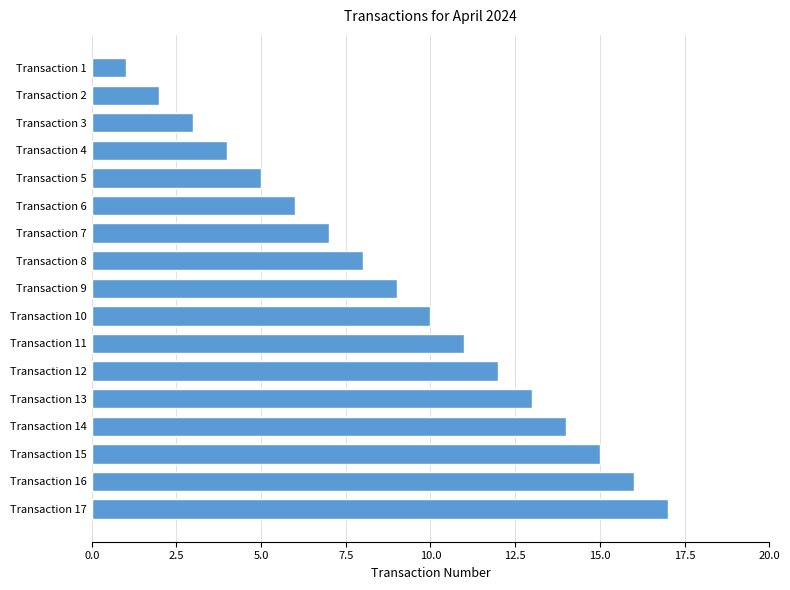

Rank the categories by value from lowest to highest.

Transaction 1, Transaction 2, Transaction 3, Transaction 4, Transaction 5, Transaction 6, Transaction 7, Transaction 8, Transaction 9, Transaction 10, Transaction 11, Transaction 12, Transaction 13, Transaction 14, Transaction 15, Transaction 16, Transaction 17